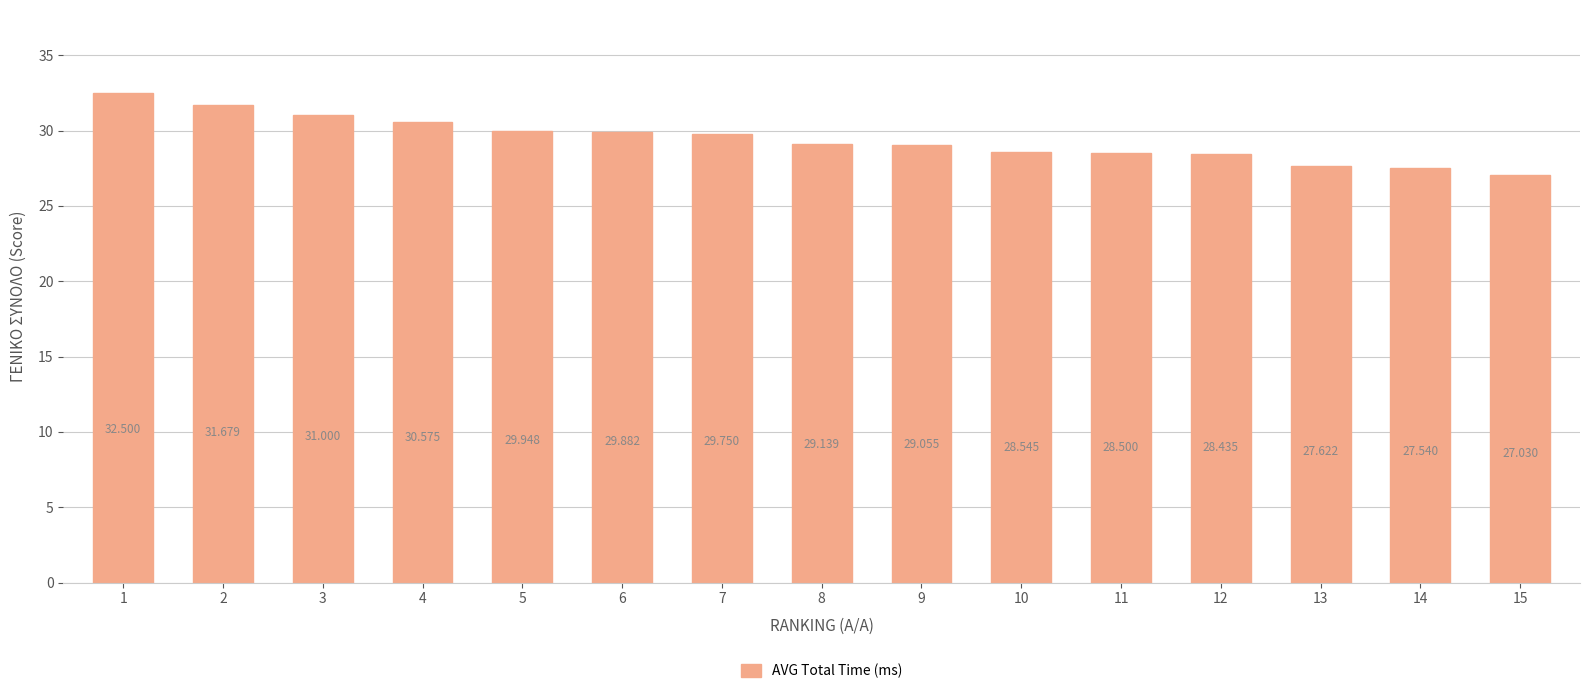

Is it true that the value at 4 is 30.6?

True